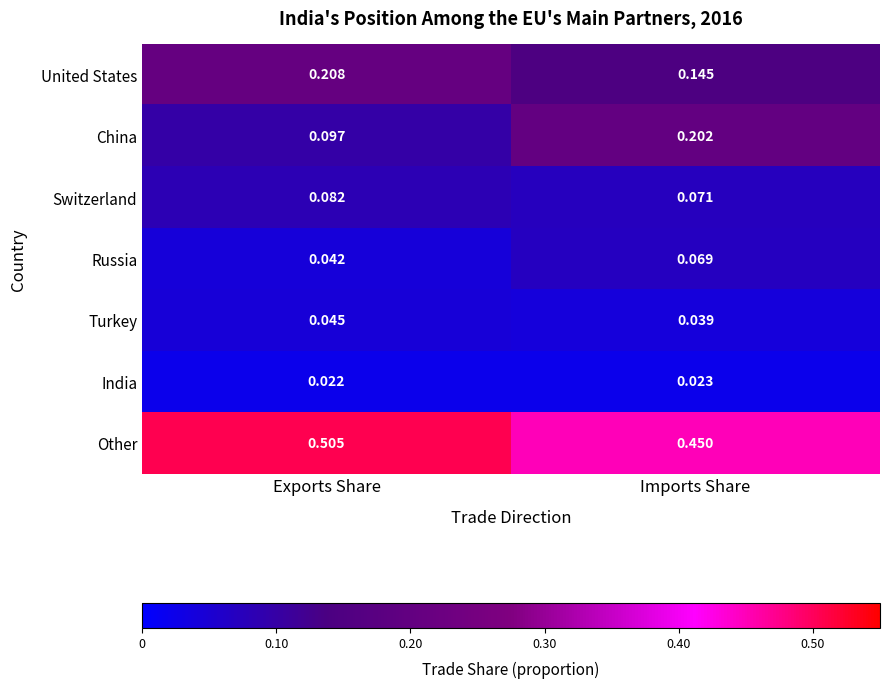

At which label is Russia closest to 0?

Exports Share